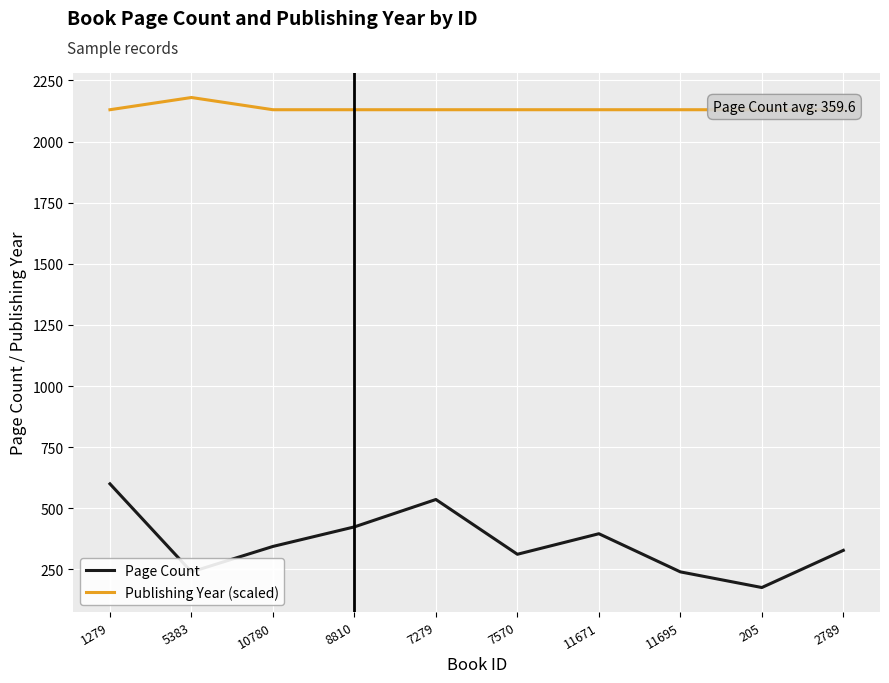

The value of Publishing Year (scaled) at 11695 is 2130. True or false?

True